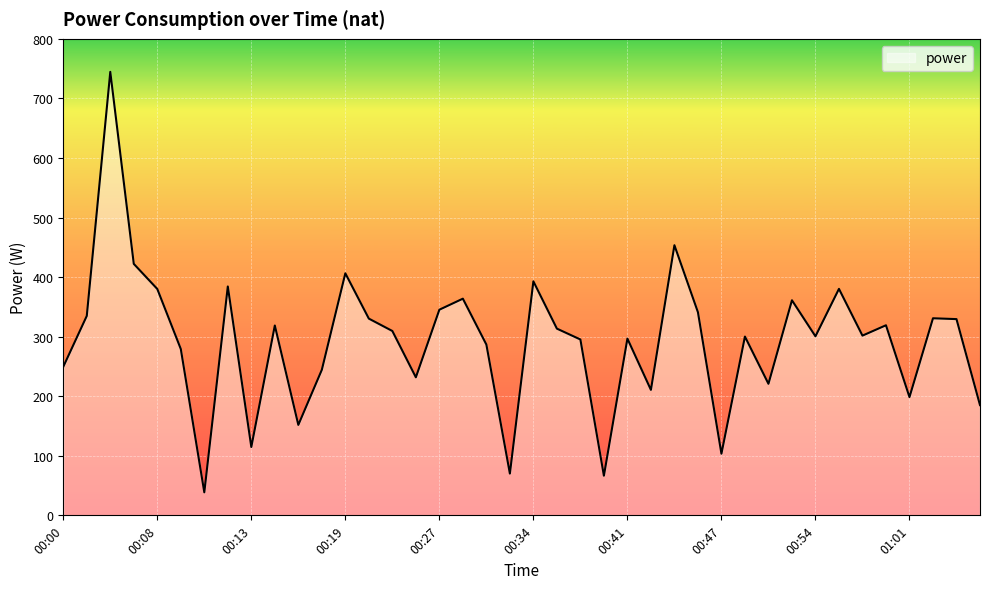

What is the maximum value shown in the chart?

744.6